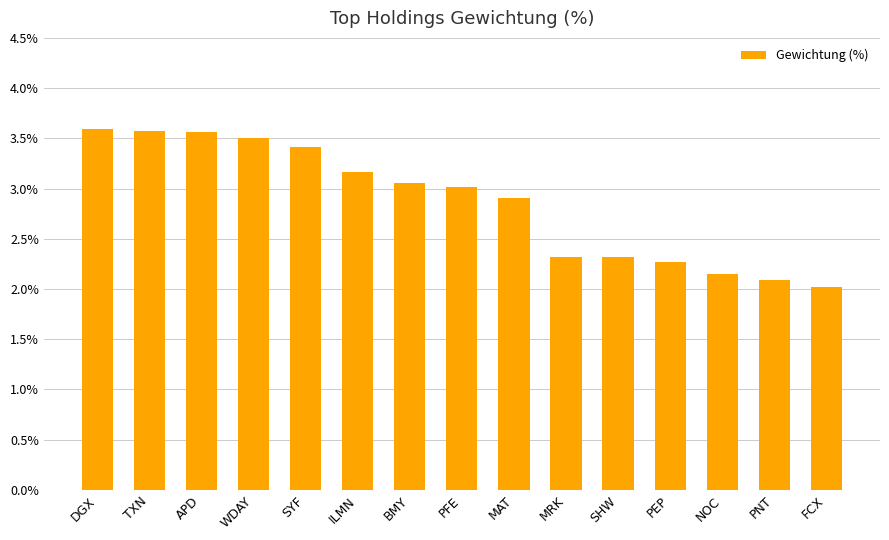

Is it true that the value at MAT is 2.9?

True